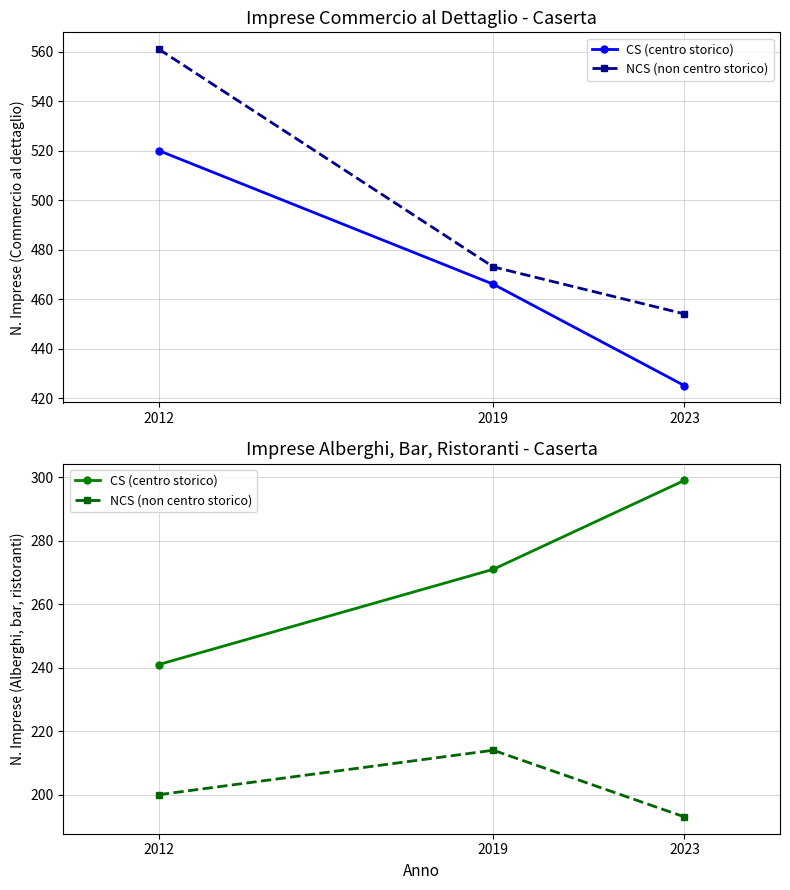

Is this an area chart (filled region under the line)?

No